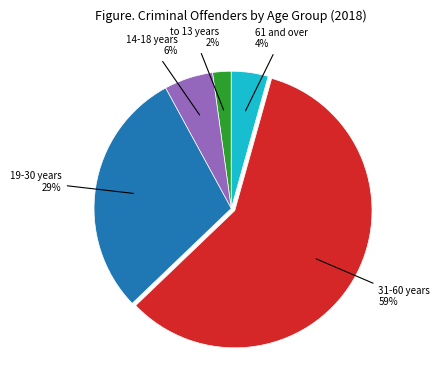

To the nearest percent, what is the combined percentage of 19-30 years and to 13 years?

31%